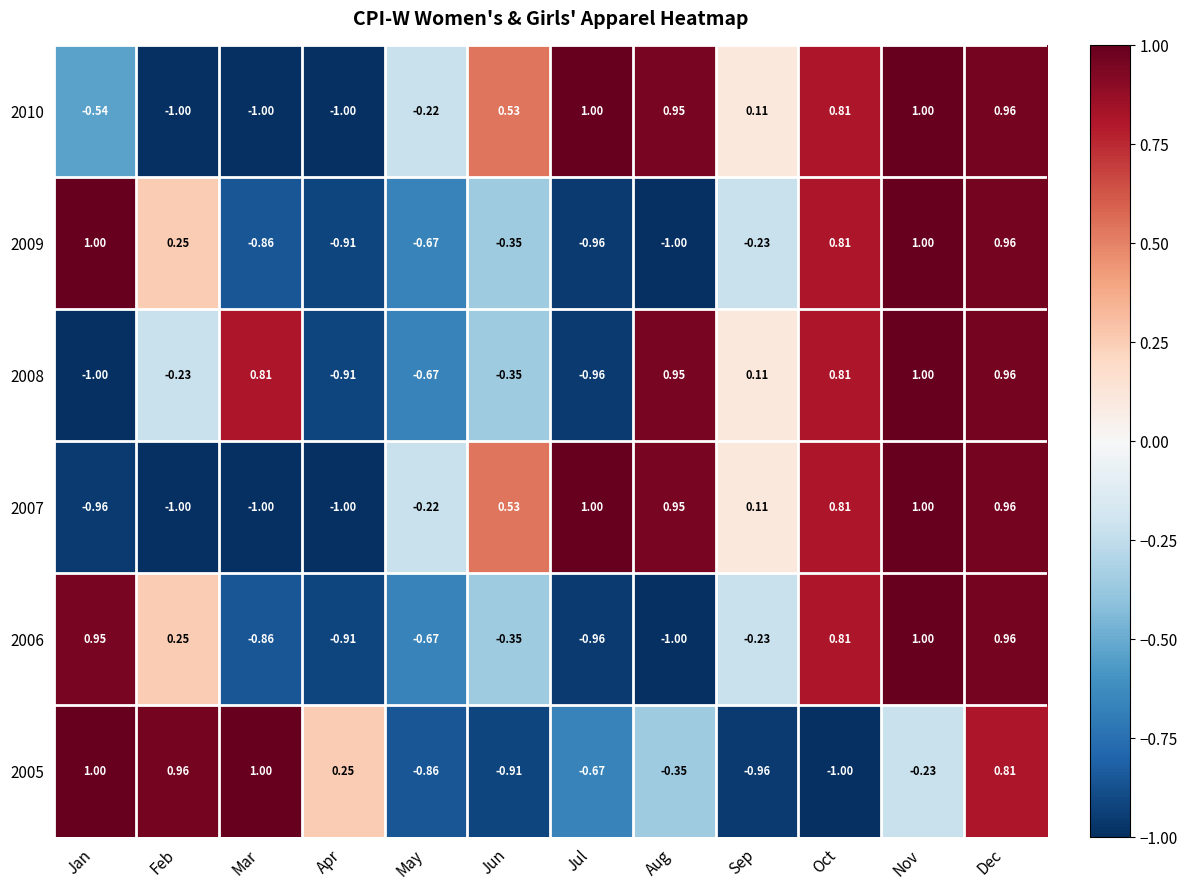

At which category is the sum across all series the highest?

Dec